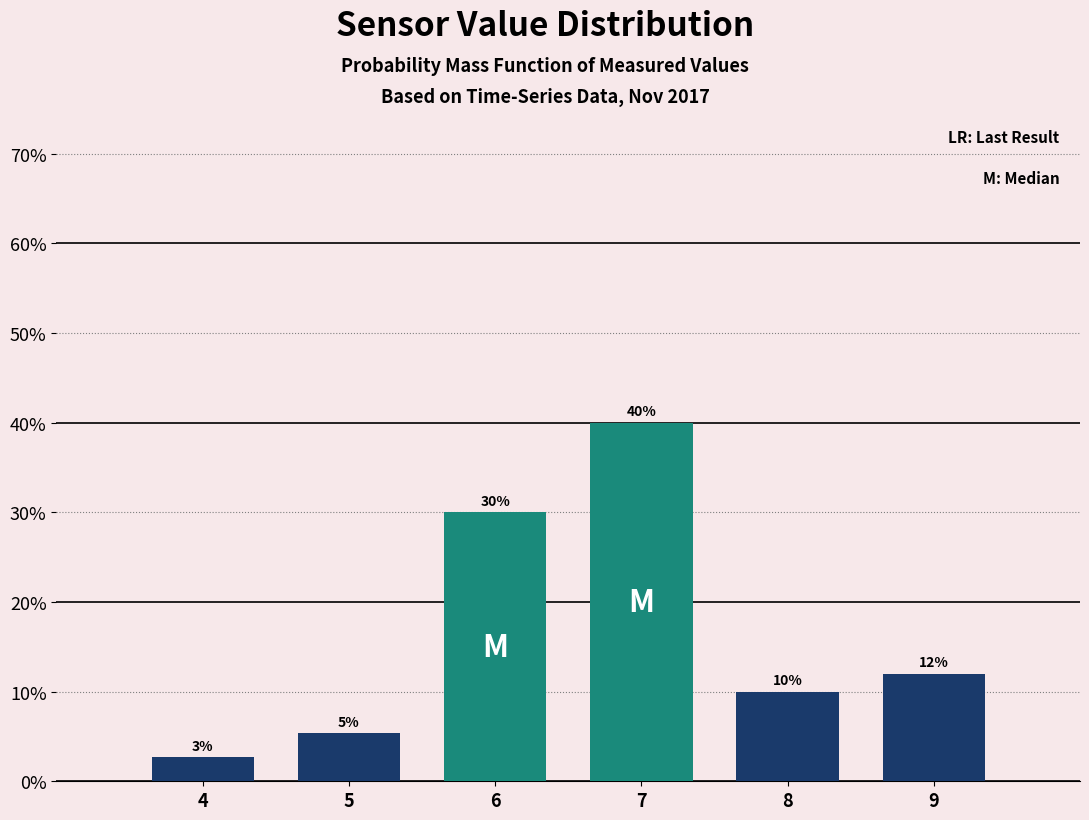

The chart shows a value of 1.5 at 5. True or false?

False